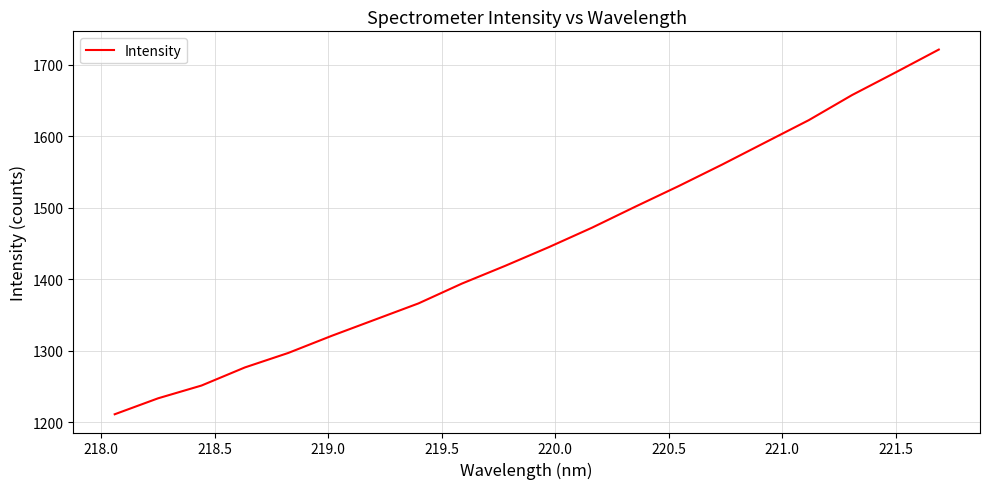

What is the maximum value shown in the chart?

1720.9